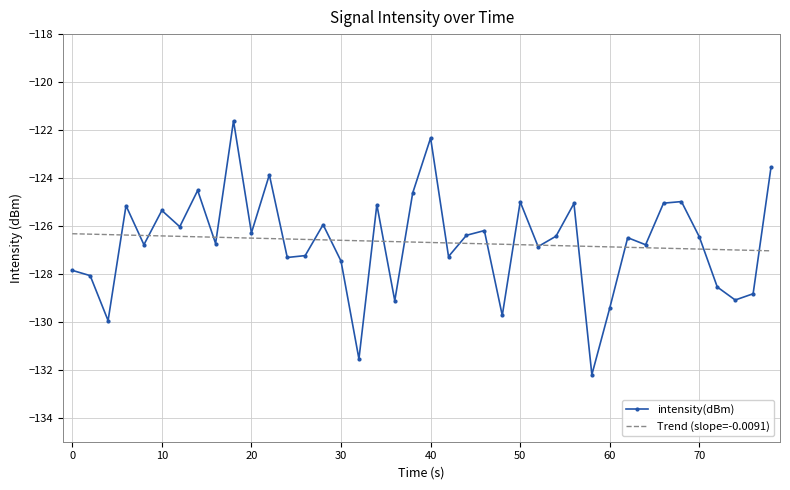

Rank the series by their maximum value, from highest to lowest.

intensity(dBm), Trend (slope=-0.0091)